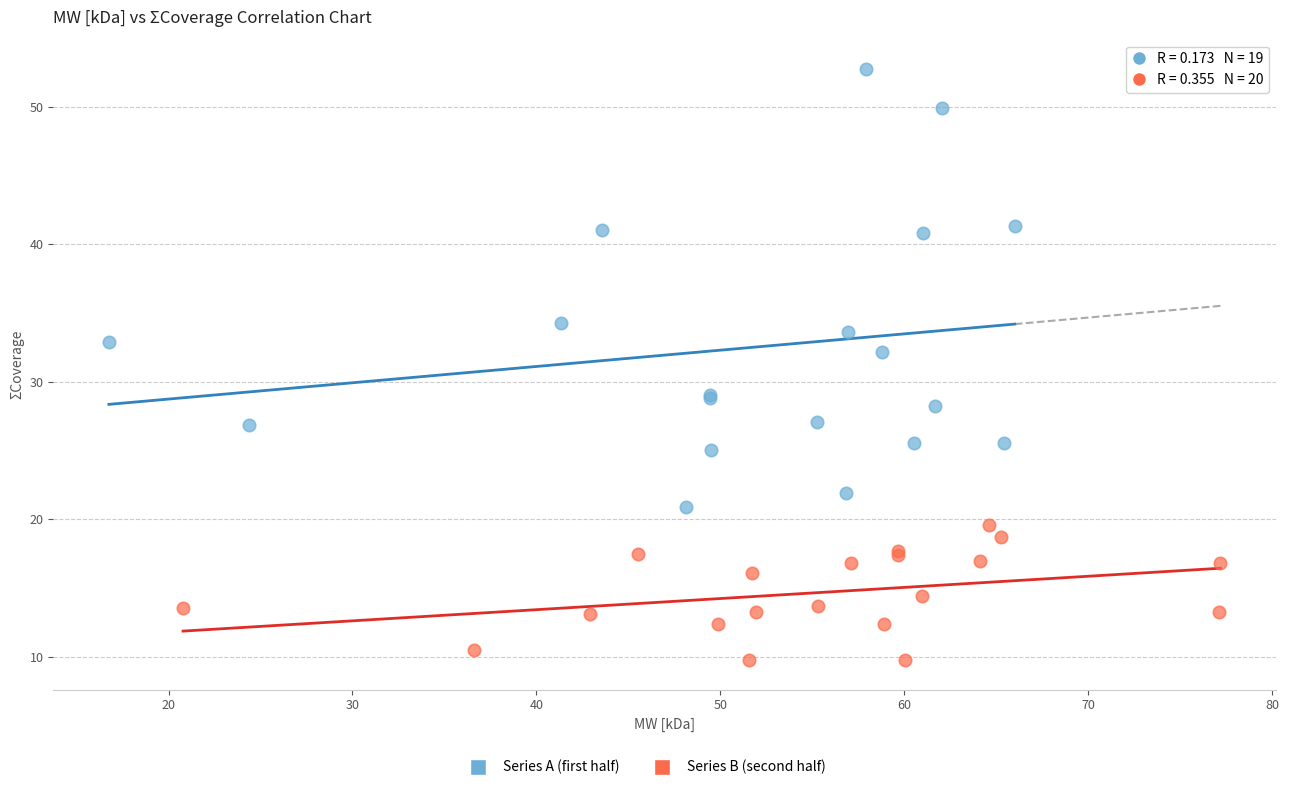

Which series contains the lowest Y value?

Series B (second half)